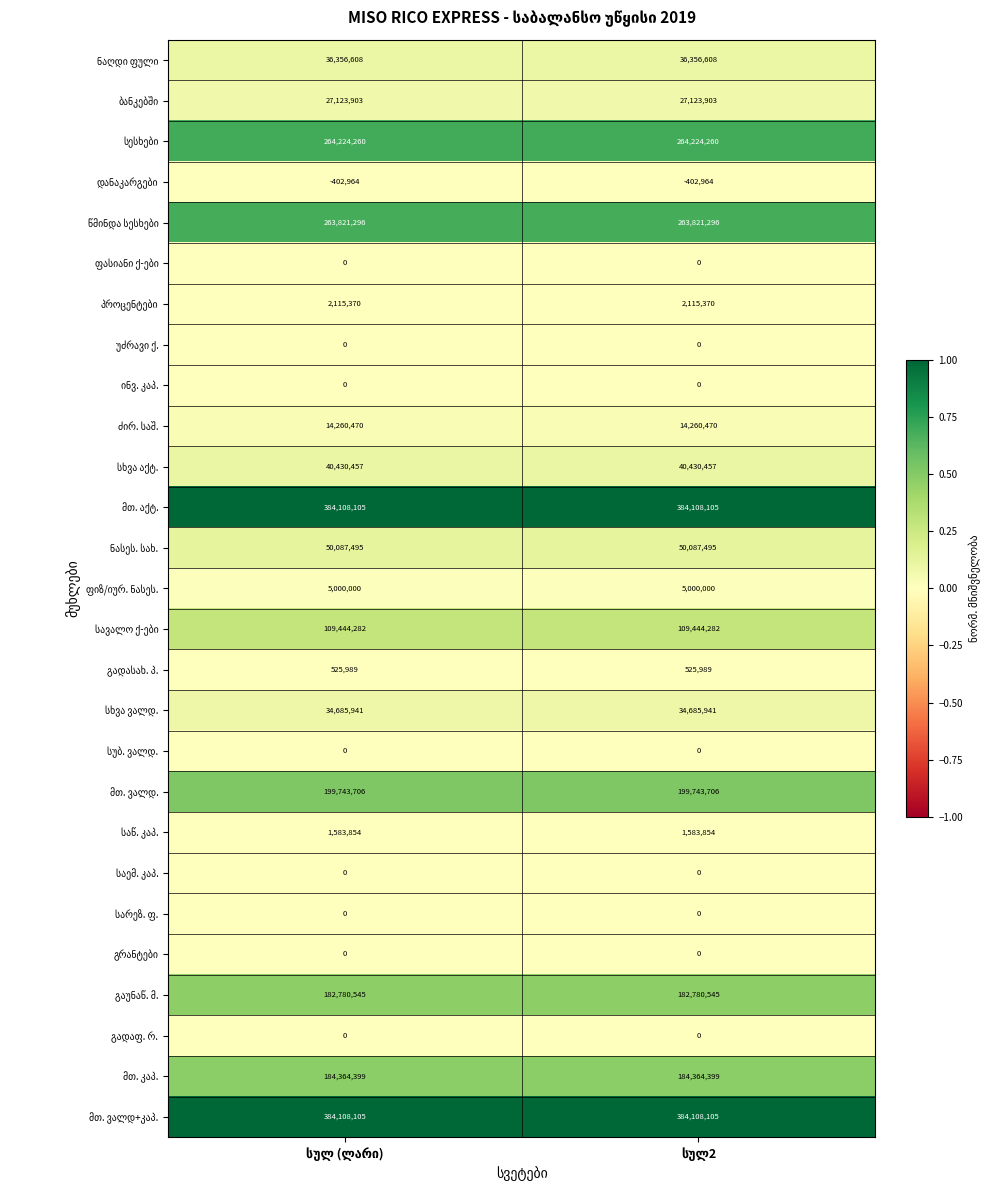

What is the maximum value shown in the chart?

384108105